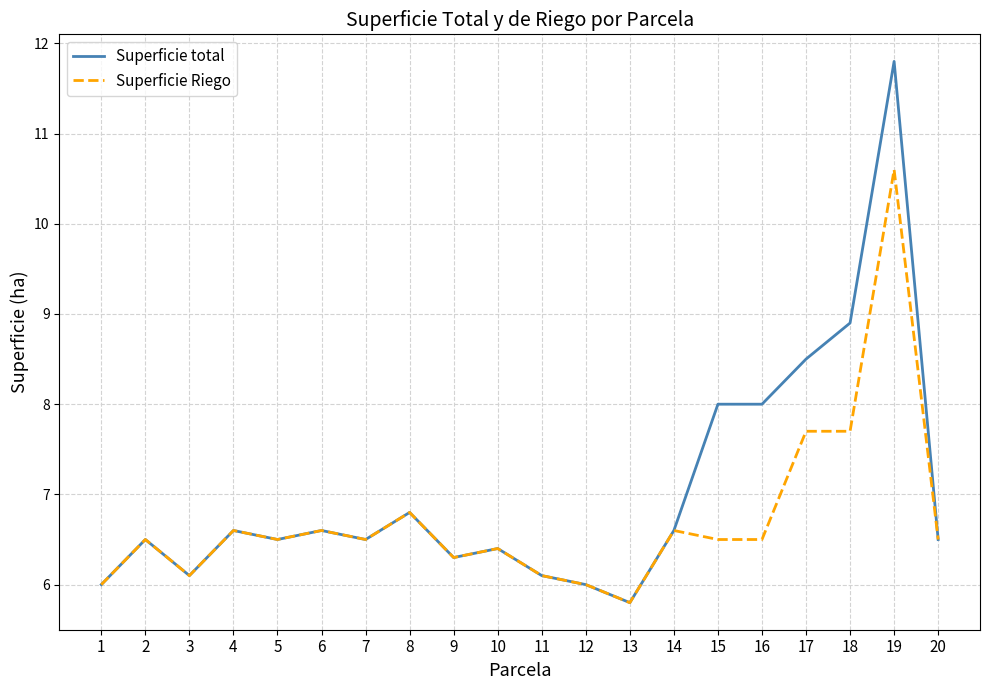

What is the difference between the maximum and minimum values in the Superficie Riego series?

4.8